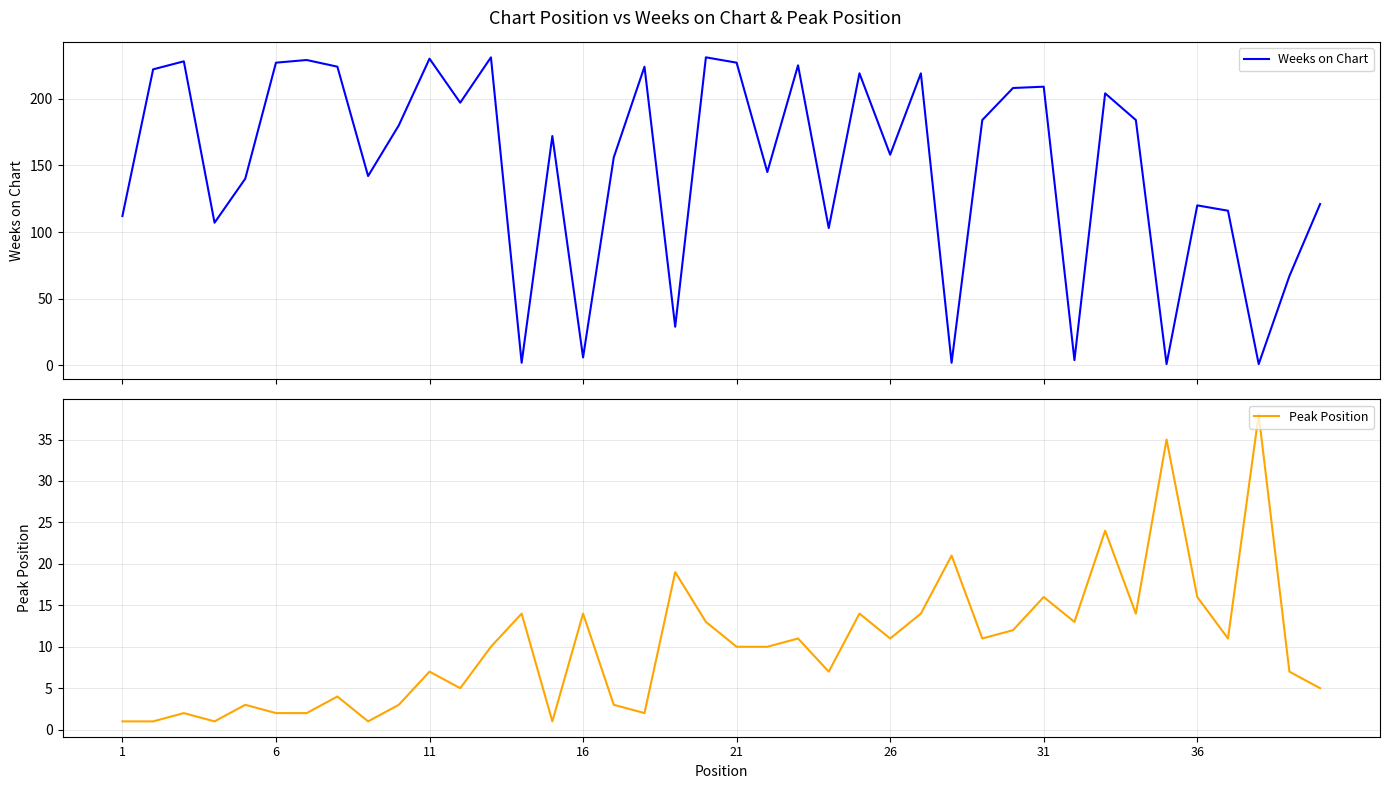

Which series has the widest spread of values?

Weeks on Chart